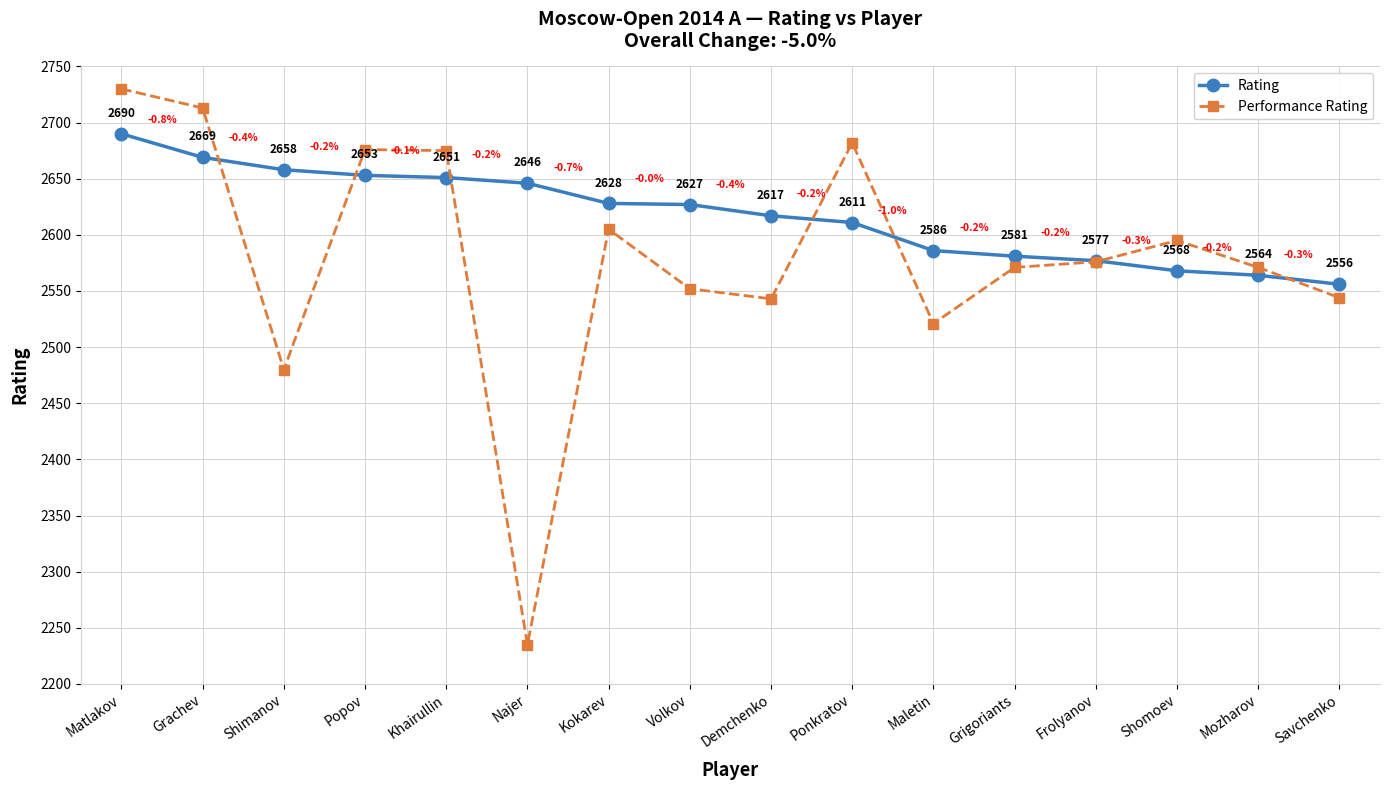

What is the label of the 16th point from the left?

Savchenko